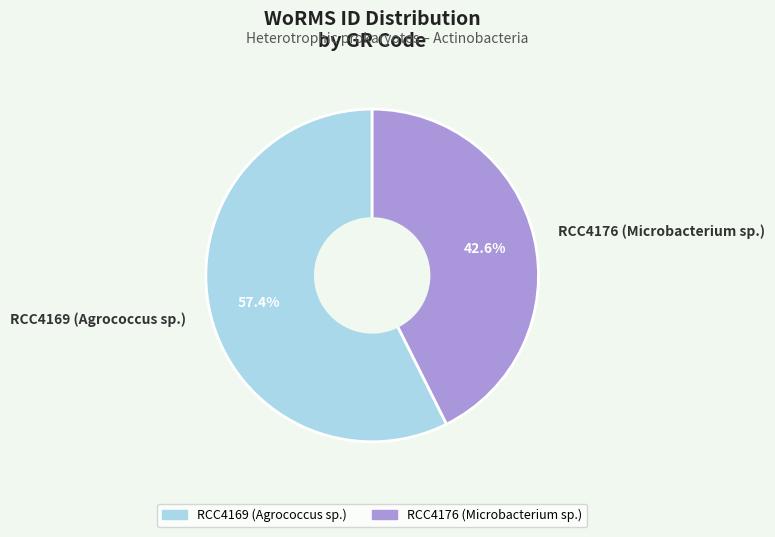

Which category accounts for the majority?

RCC4169 (Agrococcus sp.)